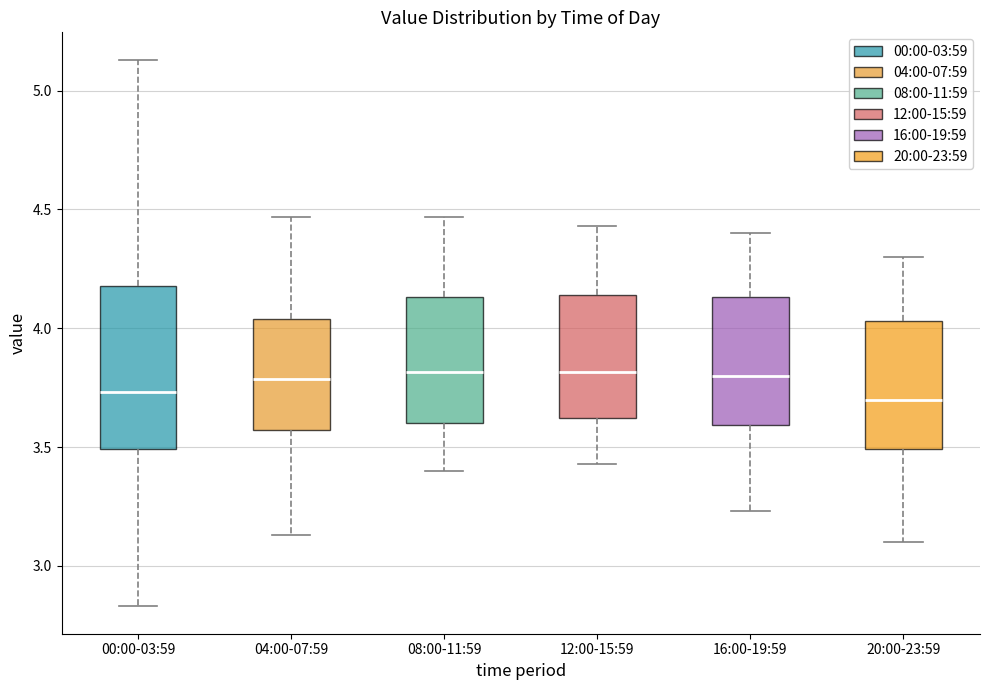

Reading left to right, transcribe this box plot: for each box, give where its median line is, the range the box spans, and where its two whiskers end, as read against the y-axis. The values are not printed on the chart, so give them approximately, as read against the axis.

00:00-03:59: median 3.75, box 3.50 to 4.20, whiskers 2.85 to 5.15
04:00-07:59: median 3.80, box 3.55 to 4.05, whiskers 3.15 to 4.45
08:00-11:59: median 3.80, box 3.60 to 4.15, whiskers 3.40 to 4.45
12:00-15:59: median 3.80, box 3.60 to 4.15, whiskers 3.45 to 4.45
16:00-19:59: median 3.80, box 3.60 to 4.15, whiskers 3.25 to 4.40
20:00-23:59: median 3.70, box 3.50 to 4.05, whiskers 3.10 to 4.30